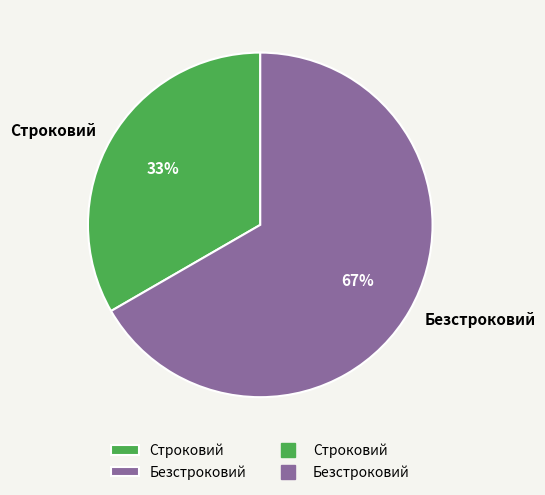

Which category has the biggest portion of the pie?

Безстроковий